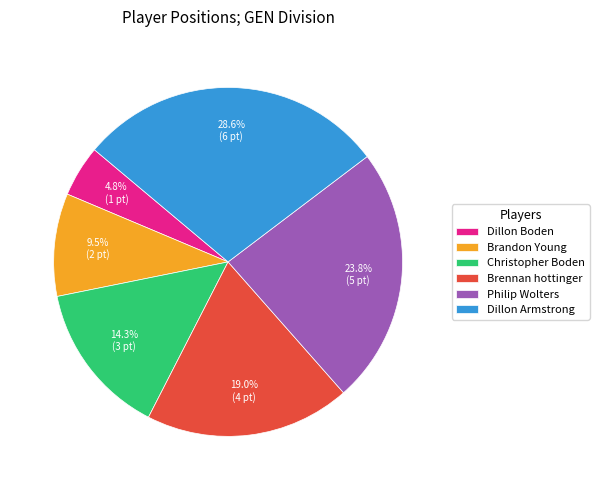

To the nearest percent, what is the combined percentage of Dillon Armstrong and Christopher Boden?

43%